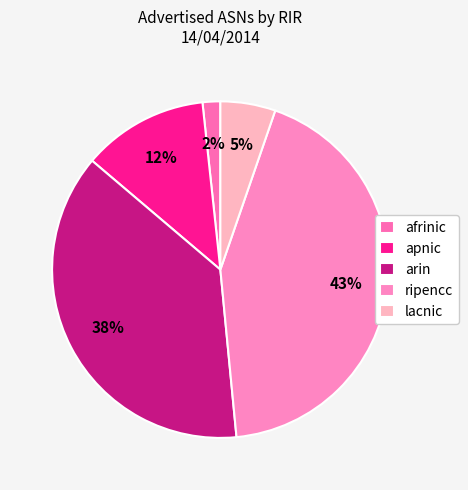

Count the number of slices in the pie.

5